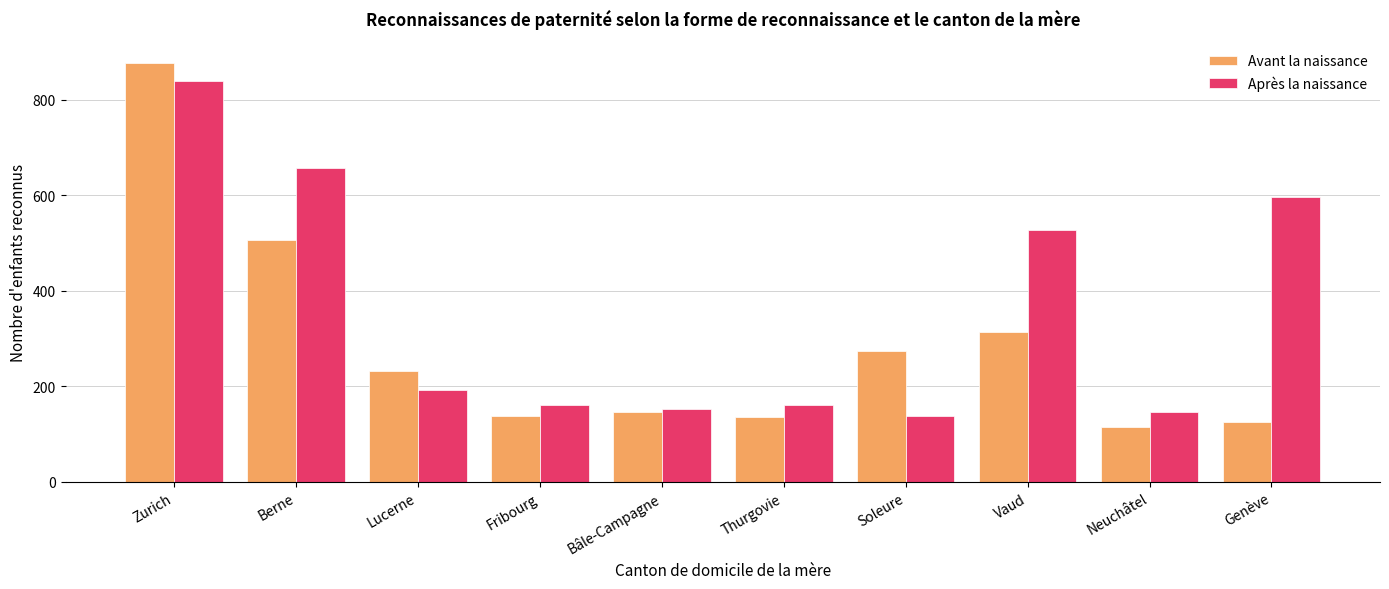

What is the label of the 4th bar from the left?

Fribourg